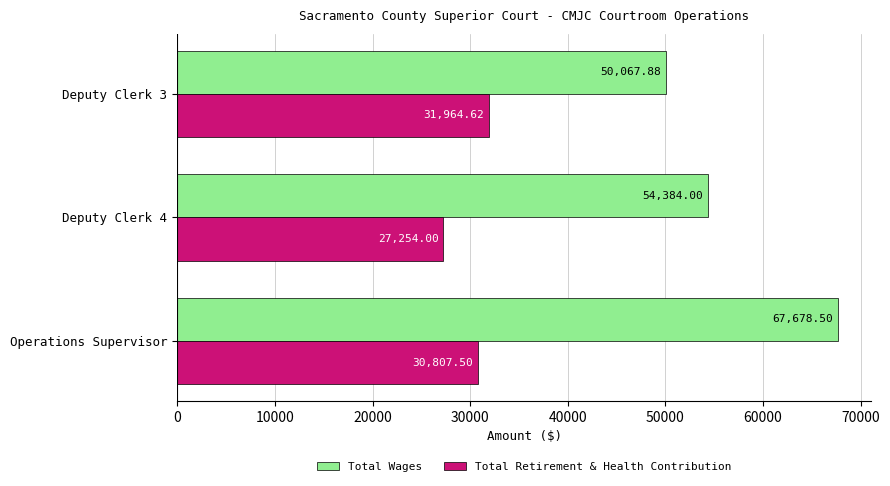

What is the total value across all series at Operations Supervisor?

98486.0